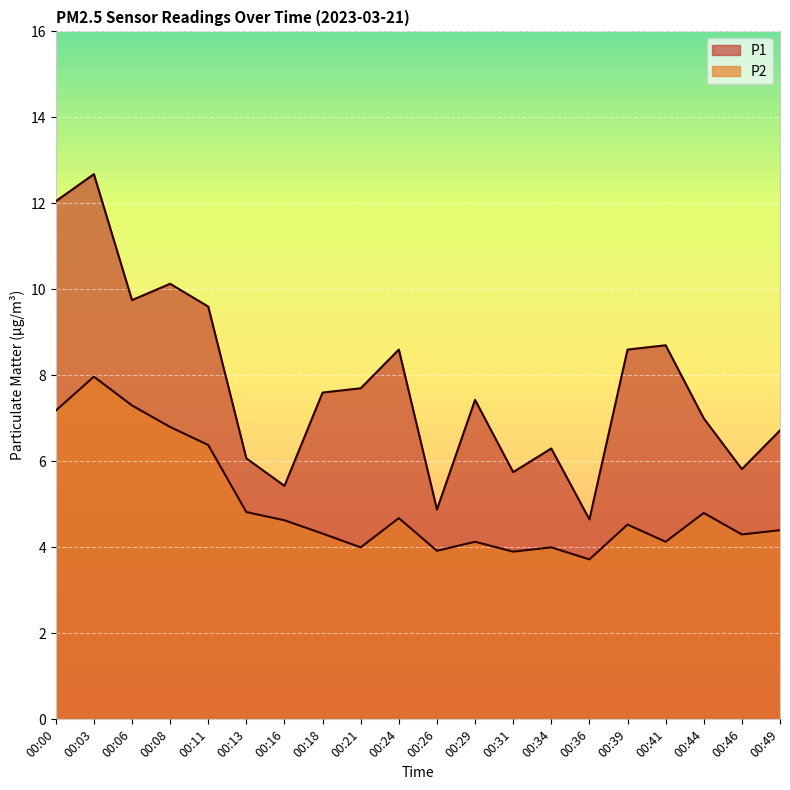

Is it true that P2 equals 4.1 at 00:29?

True